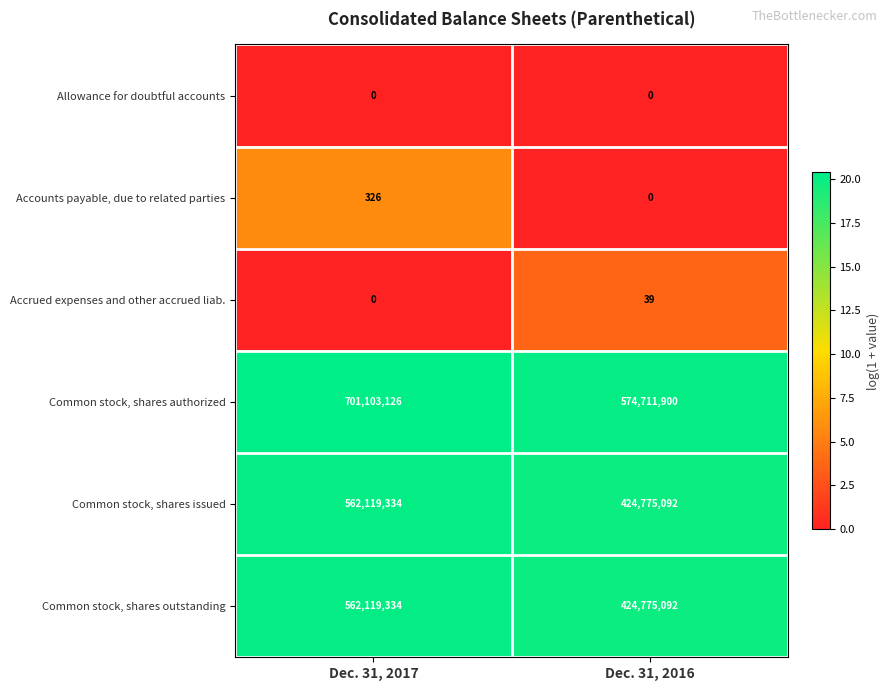

List the labels in order of Common stock, shares issued value, smallest first.

Dec. 31, 2016, Dec. 31, 2017